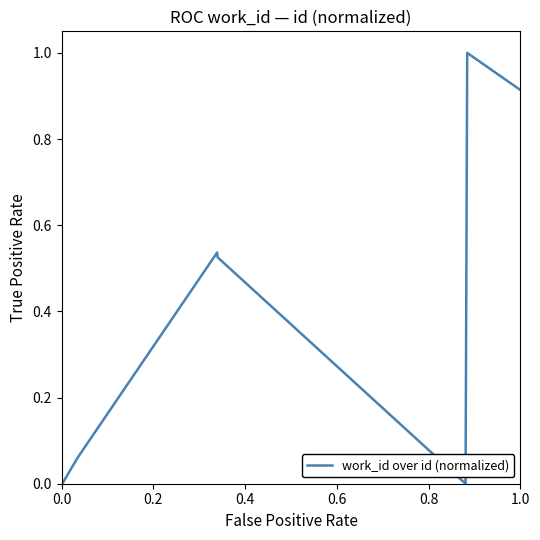

What is the greatest value displayed?

1.0